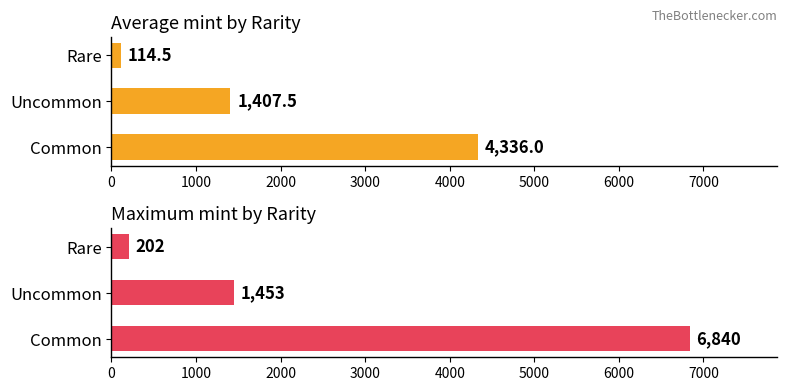

Which series has the largest range (max minus min)?

Maximum mint